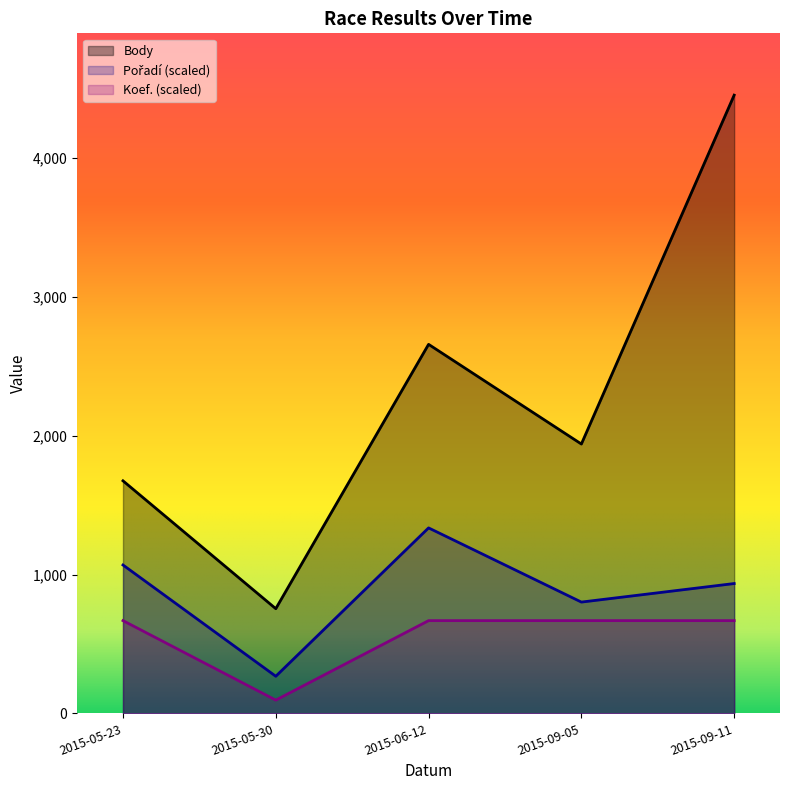

What is the spread (max minus min) of values at 2015-05-30?

658.6